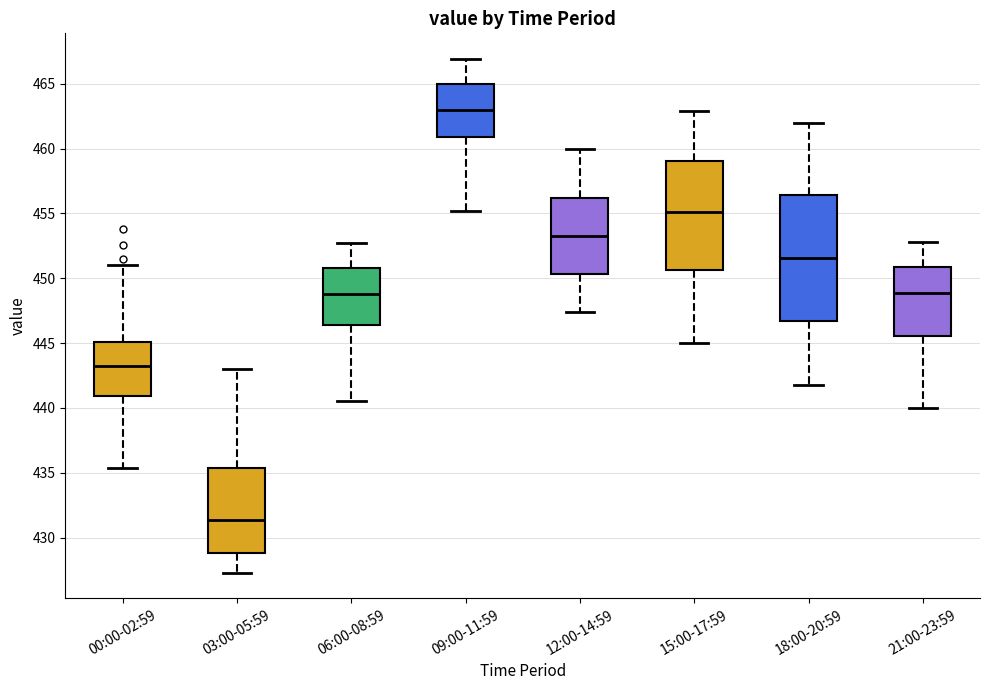

Which box has the highest median line?

09:00-11:59